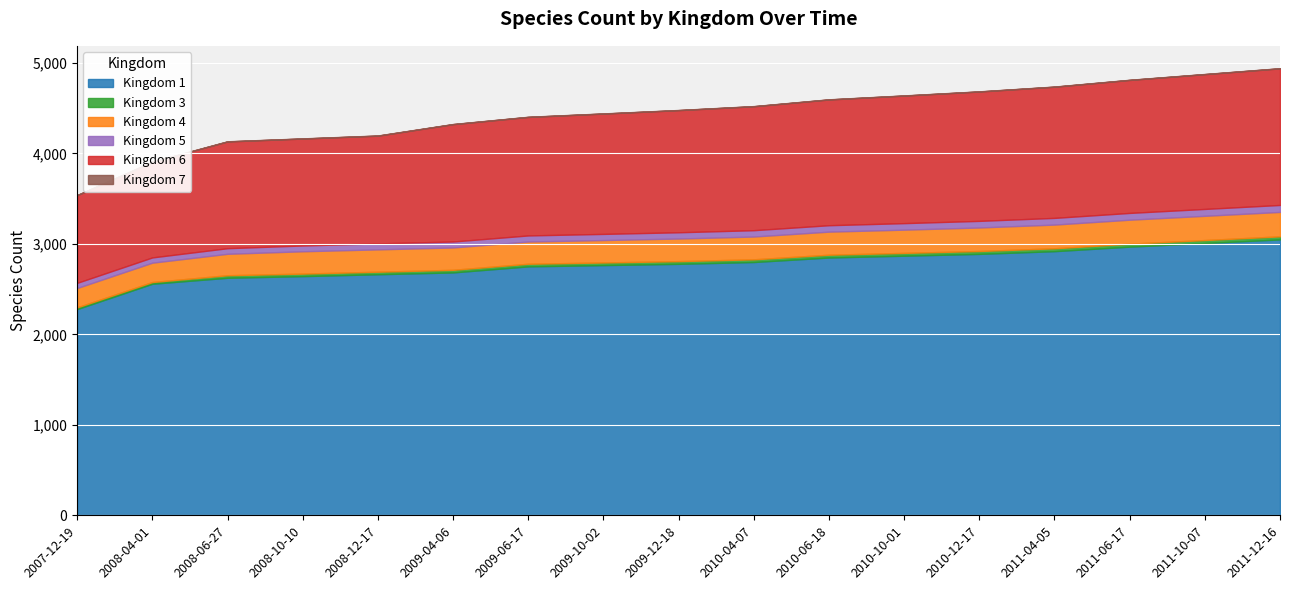

Reading left to right, extract all data points from this chart.

Kingdom 1: 2280	2560	2626	2644	2665	2685	2752	2766	2780	2800	2850	2870	2890	2920	2970	3010	3050
Kingdom 3: 19	19	28	28	28	29	29	29	30	30	31	31	32	32	33	33	34
Kingdom 4: 214	214	237	247	247	247	246	248	250	252	255	257	260	262	265	268	270
Kingdom 5: 57	58	62	64	66	66	67	68	69	70	71	72	73	74	75	76	77
Kingdom 6: 969	1057	1180	1182	1191	1297	1310	1330	1350	1370	1390	1410	1430	1450	1470	1490	1510
Kingdom 7: 2	2	2	2	2	2	2	2	2	2	2	2	2	2	2	2	2